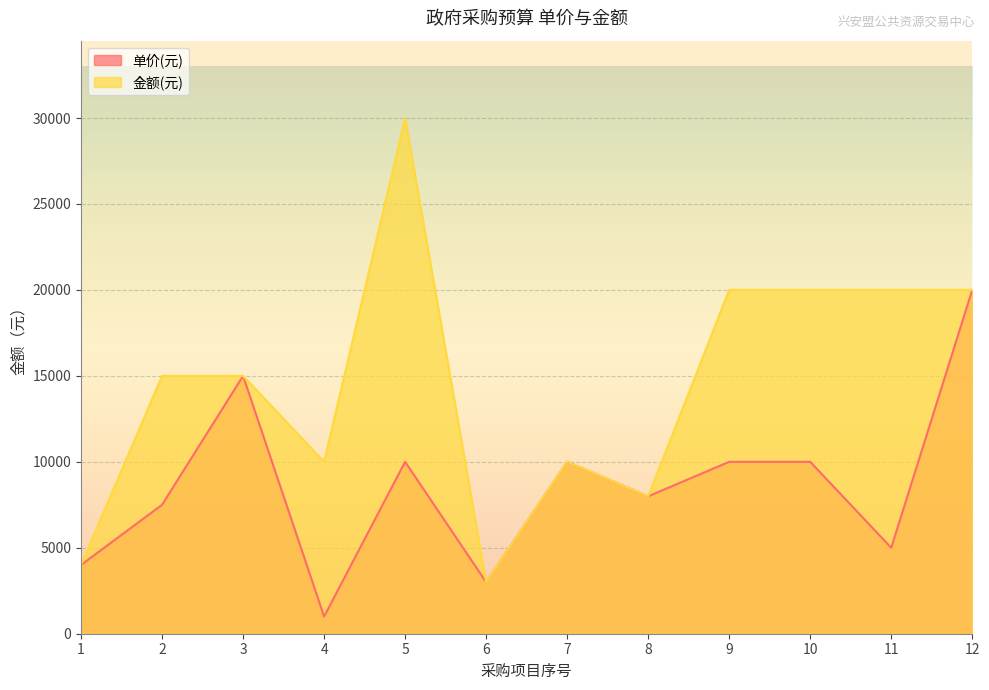

How many values in the 单价(元) series are below 10000?

6